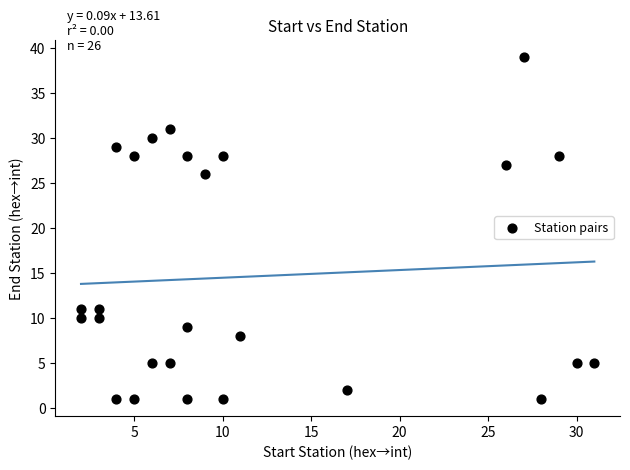

What Y value in the scatter plot is closest to 20?

26